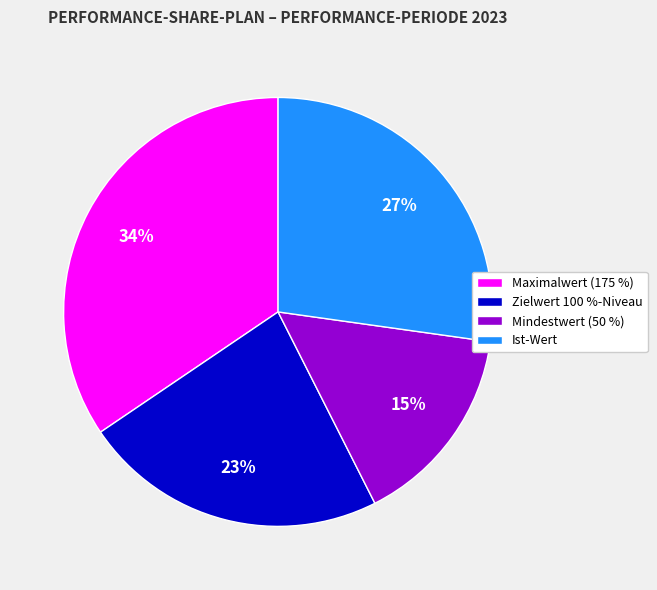

Approximately how many times larger is the value at Maximalwert (175 %) compared to Zielwert 100 %-Niveau?

1.5